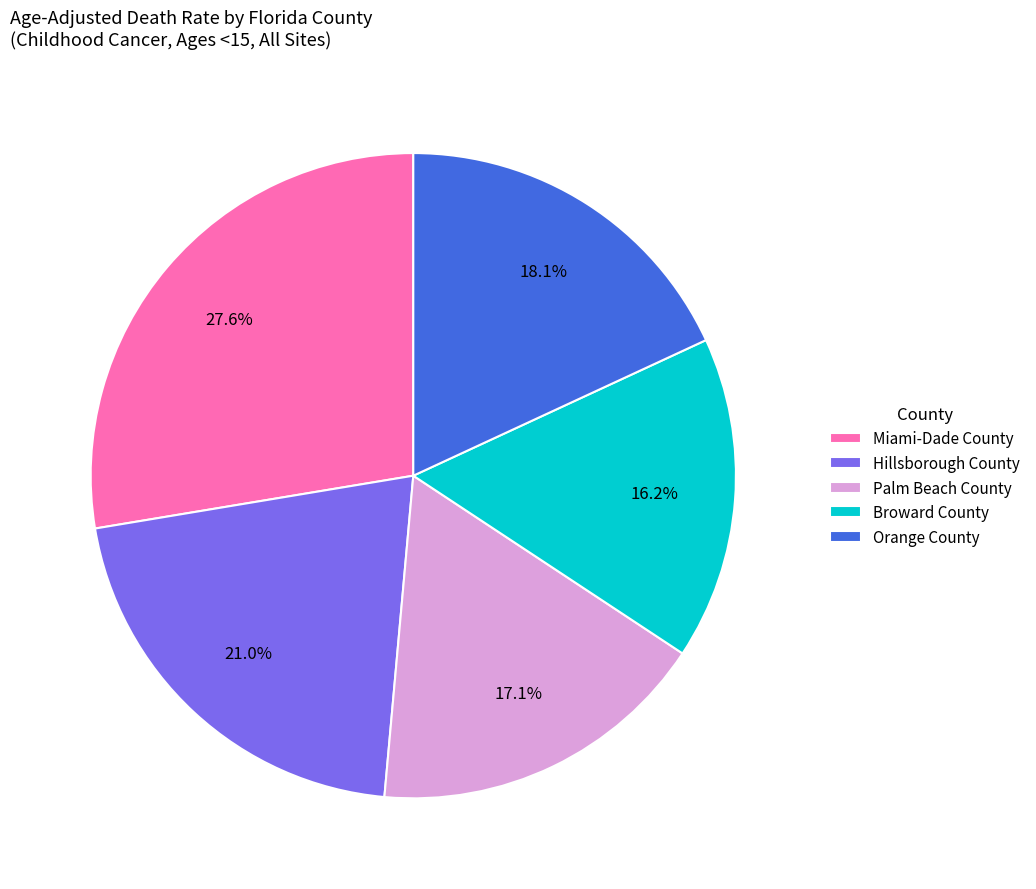

The Palm Beach County slice represents 11% of the pie. True or false?

False